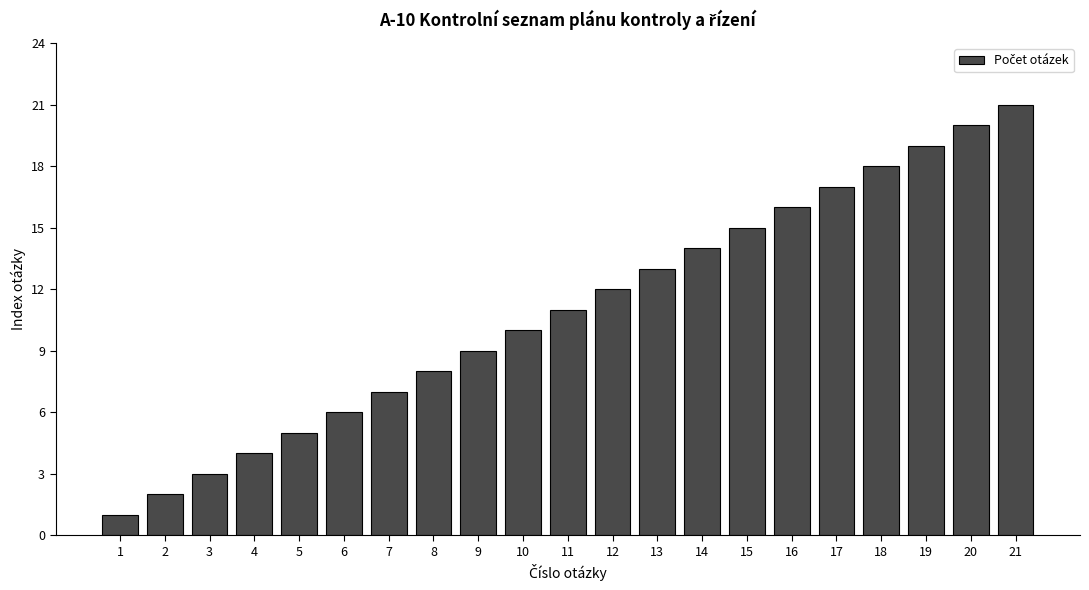

What is the ratio of the value at 20 to the value at 18?

1.1